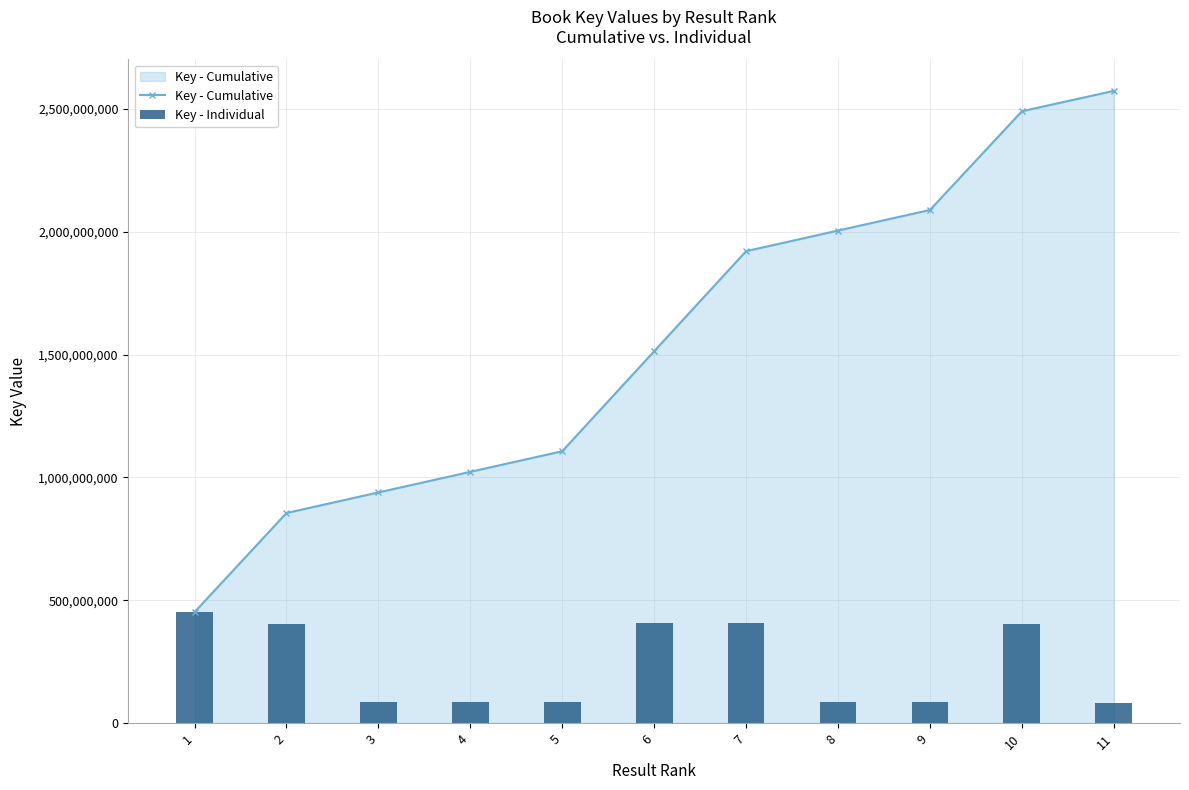

What is the difference between the second highest and minimum values in the Key - Cumulative series?

2038549944